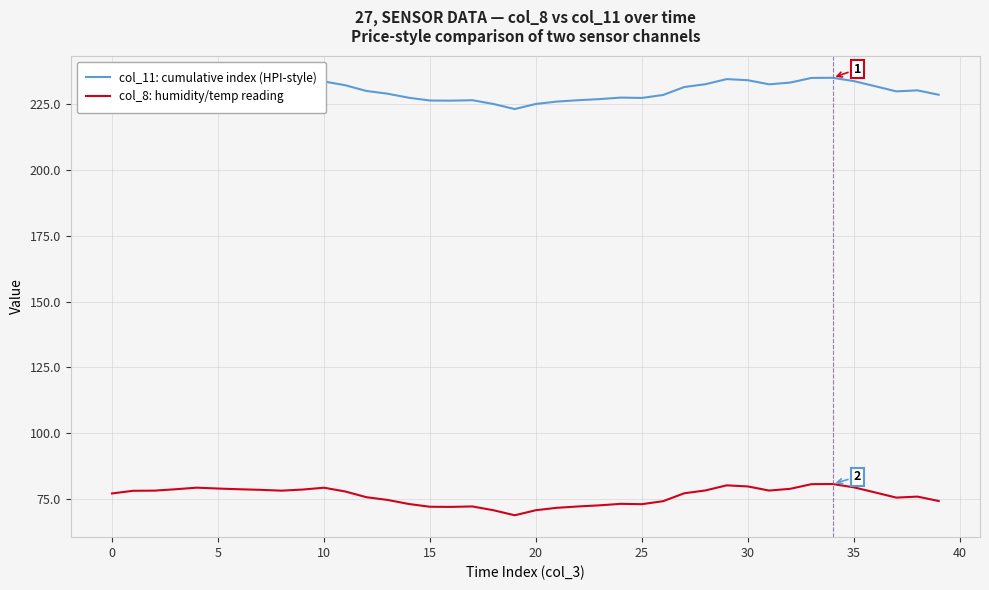

What is the maximum value for col_11: cumulative index (HPI-style)?

234.8